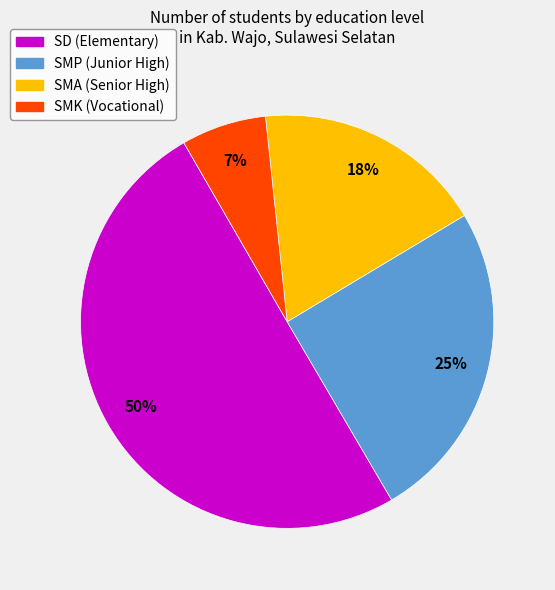

To the nearest percent, what is the difference between the largest and smallest slice percentages?

43%